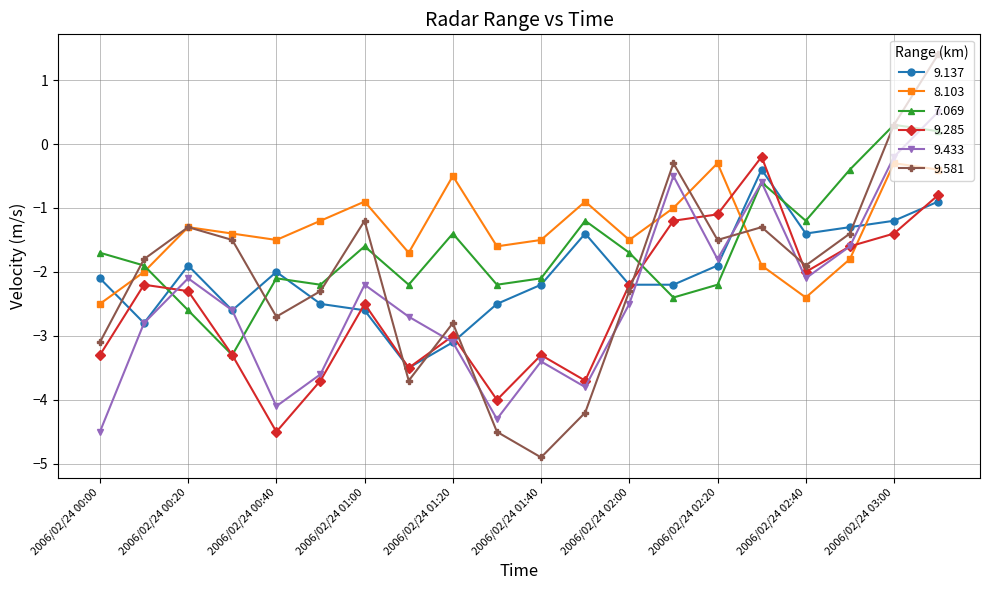

What is the difference between the second highest and minimum values in the 8.103 series?

2.2